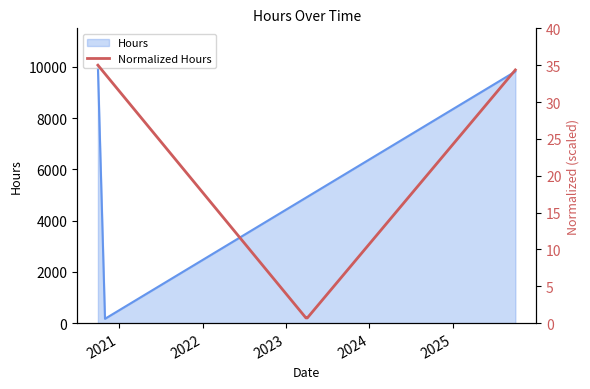

Is it true that the value at 2025-09-30 is 13530?

False